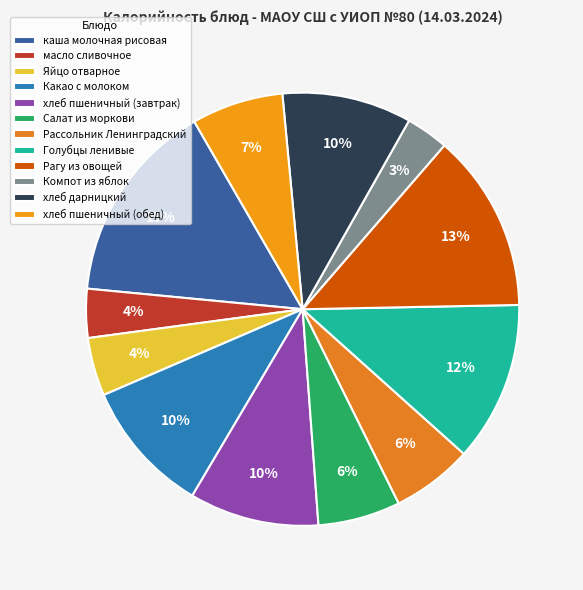

To the nearest percent, what portion does хлеб пшеничный (обед) represent?

7%